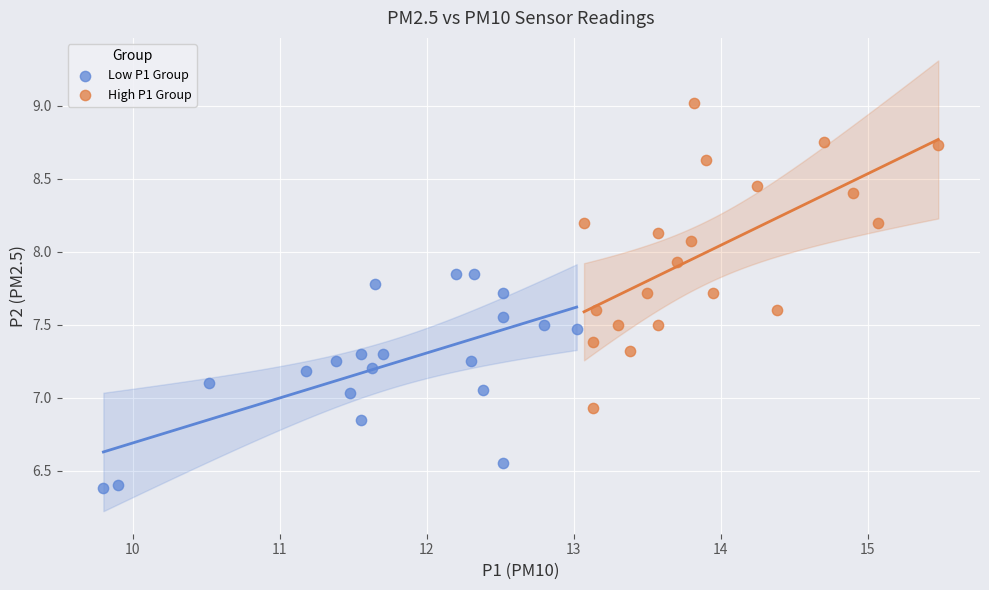

Which series has the largest Y range (max minus min)?

High P1 Group